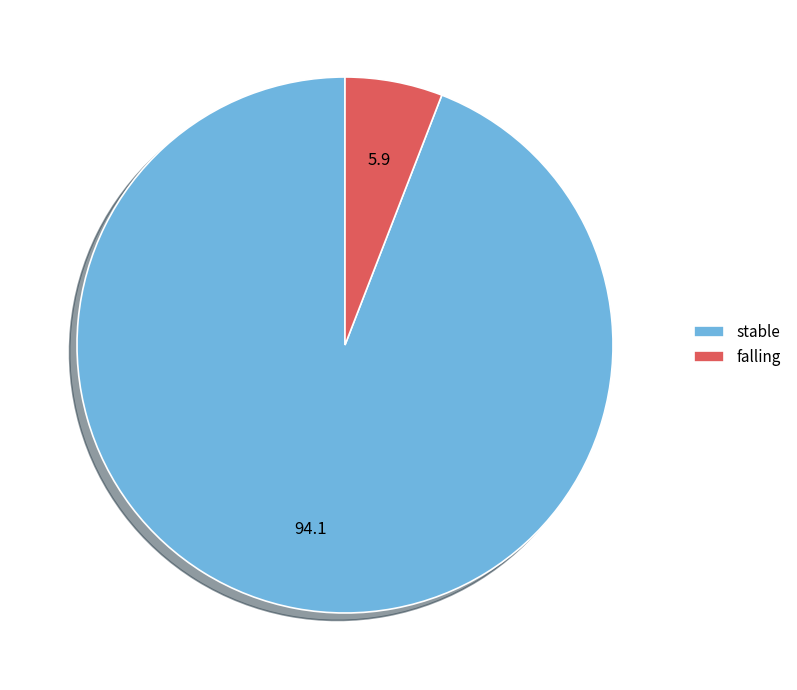

True or false: stable accounts for 94% of the total.

True